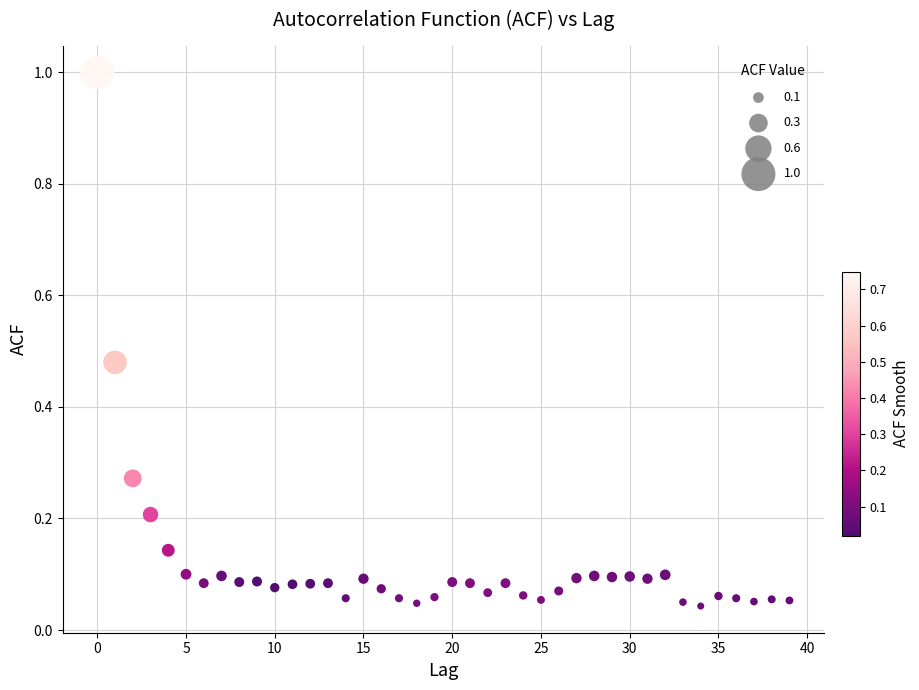

What is the range of Y values (max minus min)?

1.0